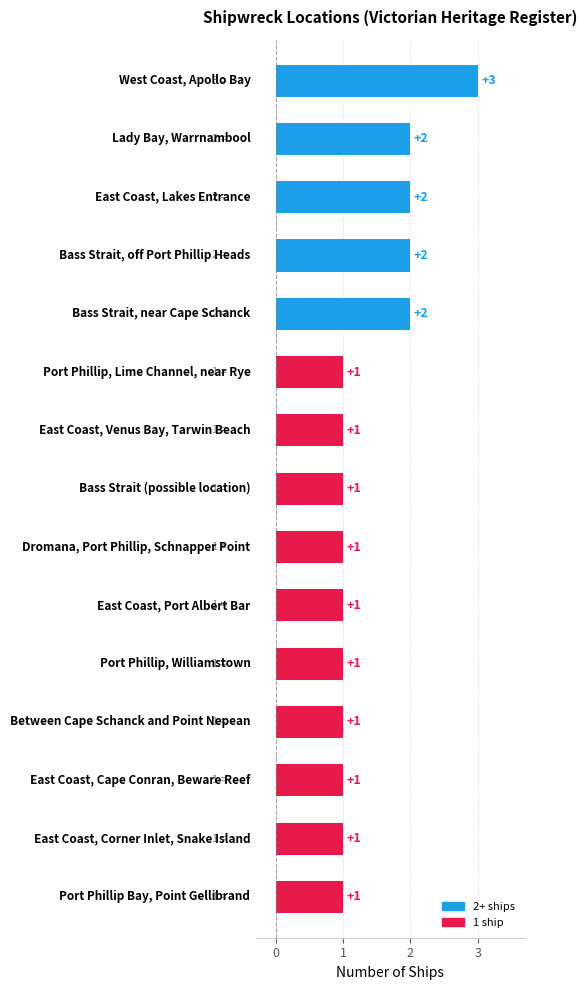

How many values are between 1 and 2?

14